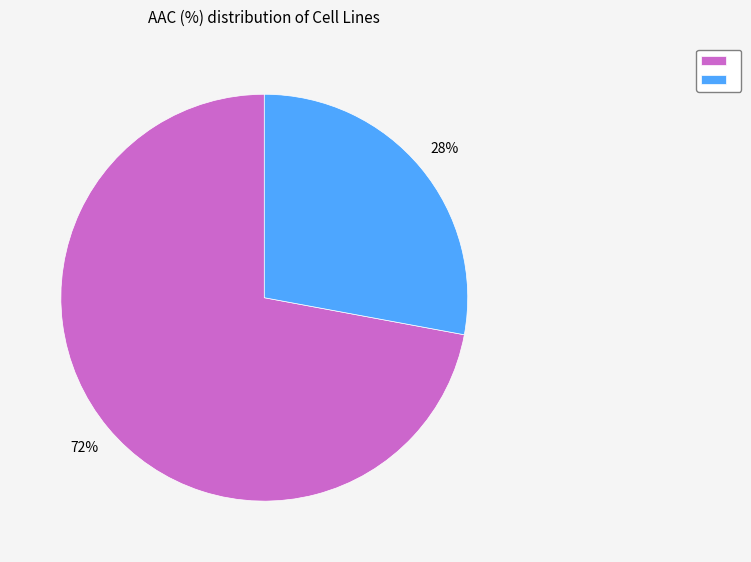

To the nearest percent, what is the average slice percentage?

50%